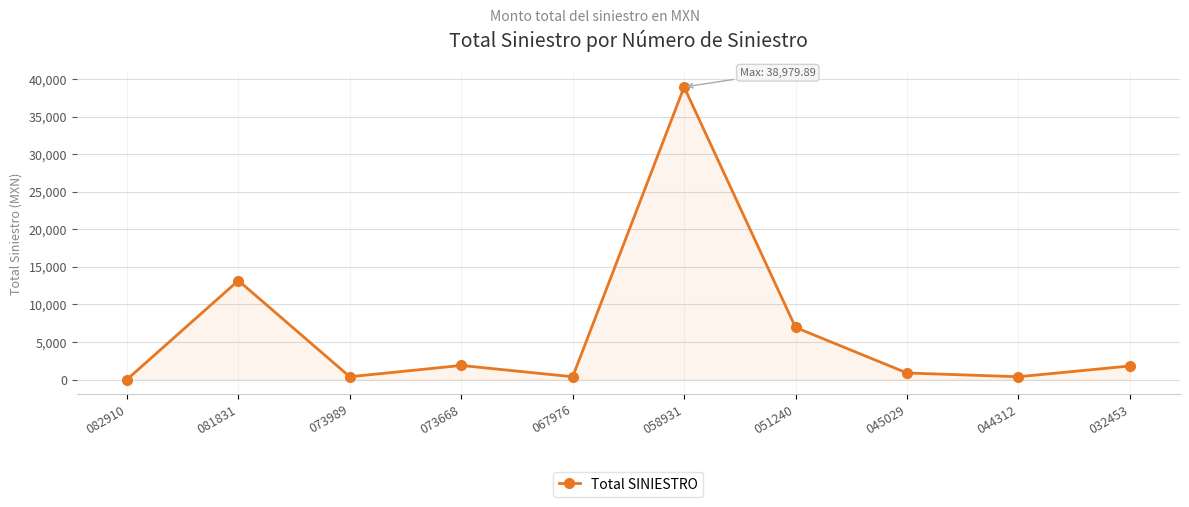

Is it true that the value at 073989 is 370.0?

True